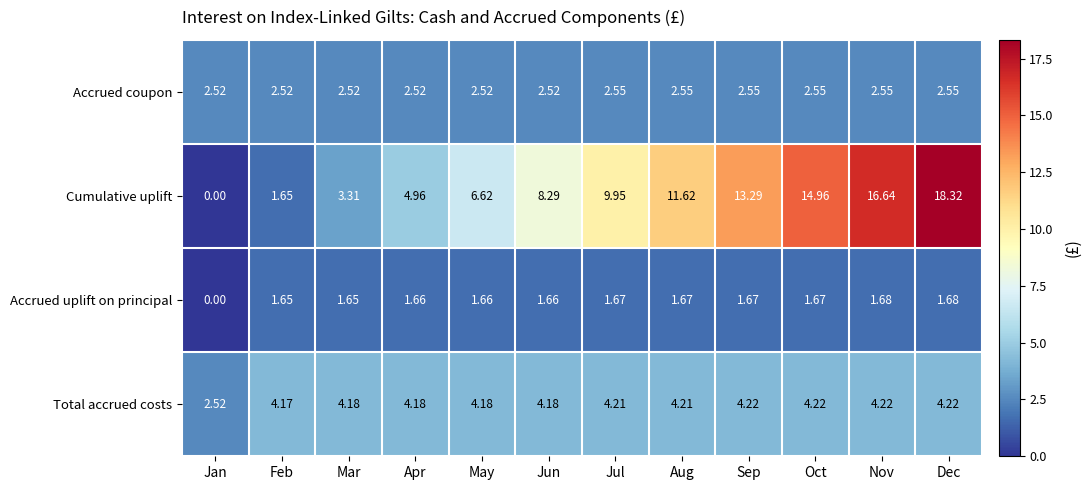

Which series has the largest range (max minus min)?

Cumulative uplift